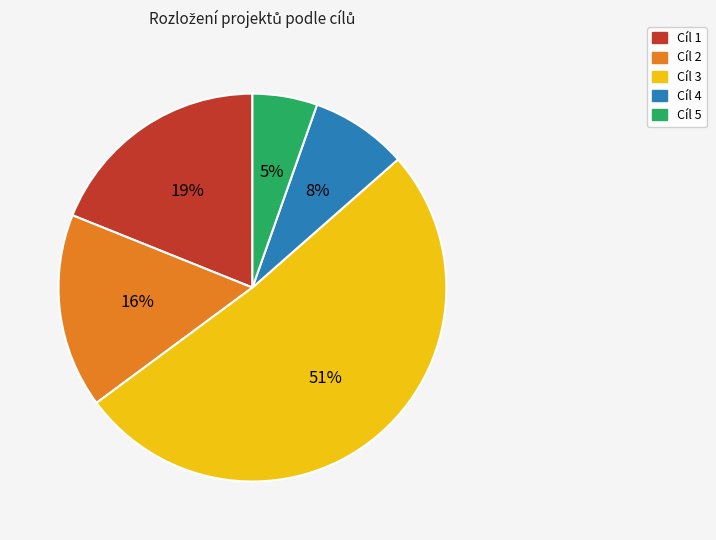

Which slice represents more than half of the pie?

Cíl 3